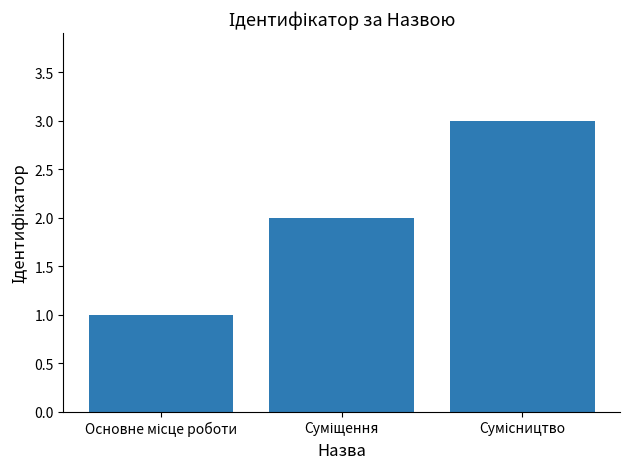

What is the greatest value displayed?

3